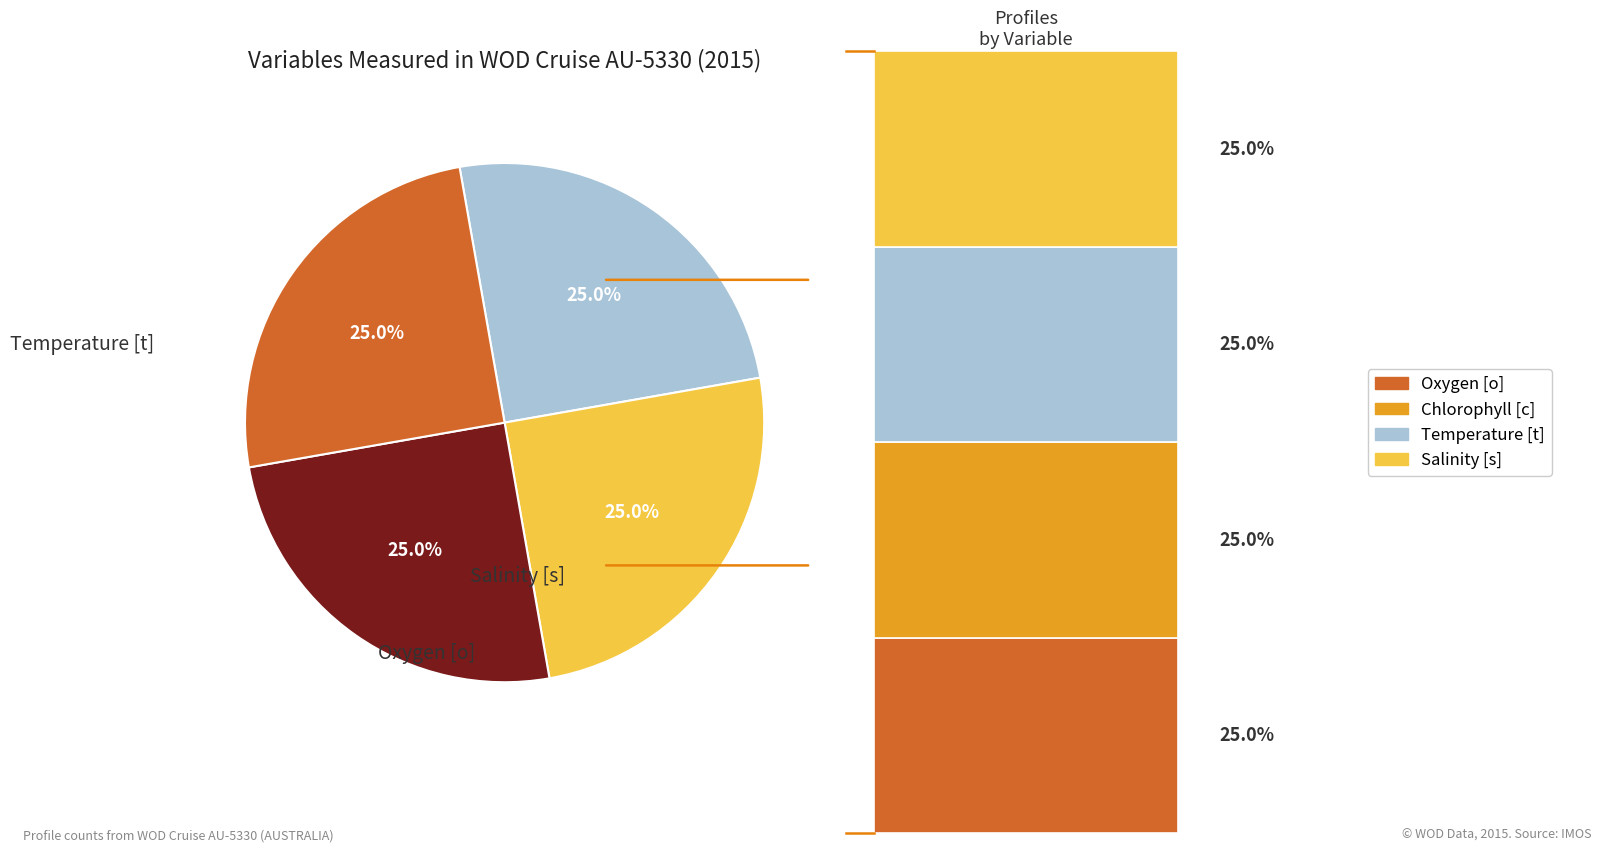

Which category has the smallest portion of the pie?

Chlorophyll [c]